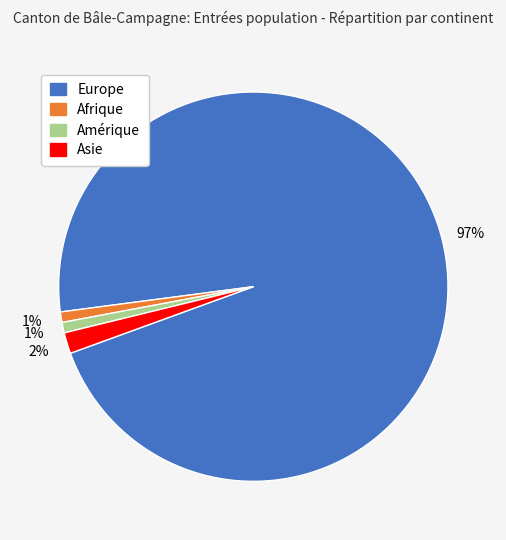

Is there a majority slice in this chart?

Yes